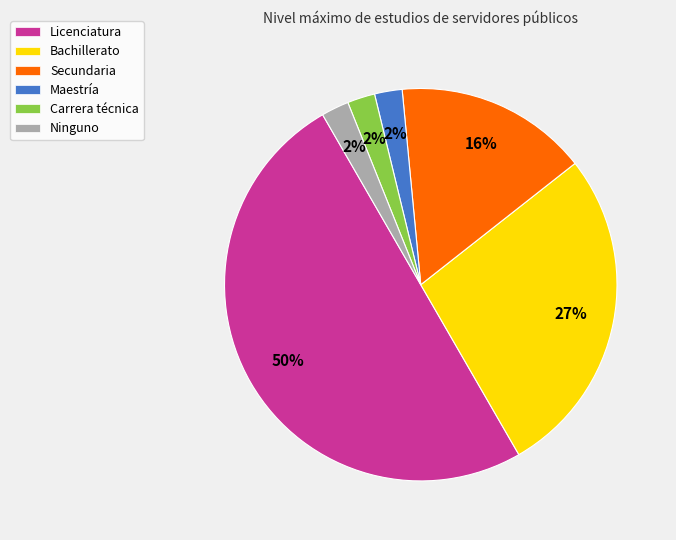

Is it true that Maestría is 12% of the pie?

False